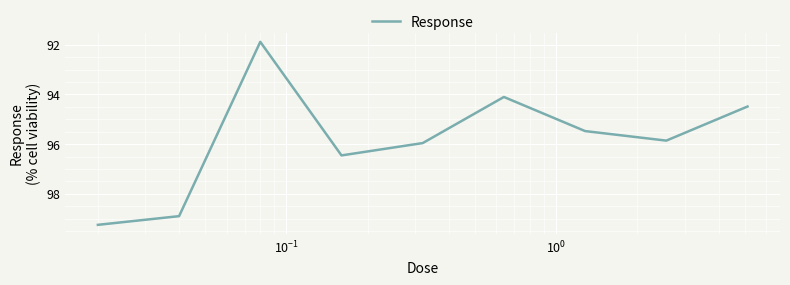

How many categories are shown in the chart?

9